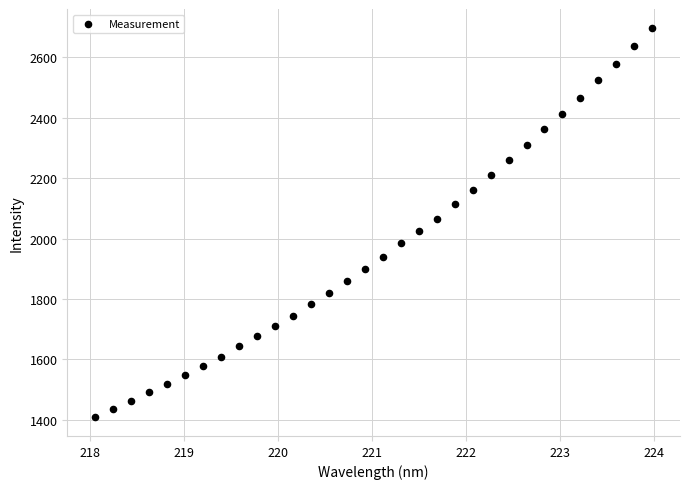

What is the range of X values (max minus min)?

5.9